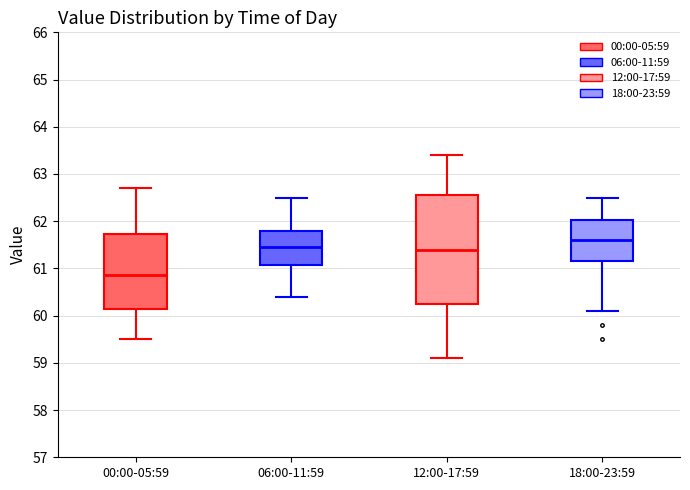

Comparing the boxes themselves (not the whiskers), which one is the tallest?

12:00-17:59